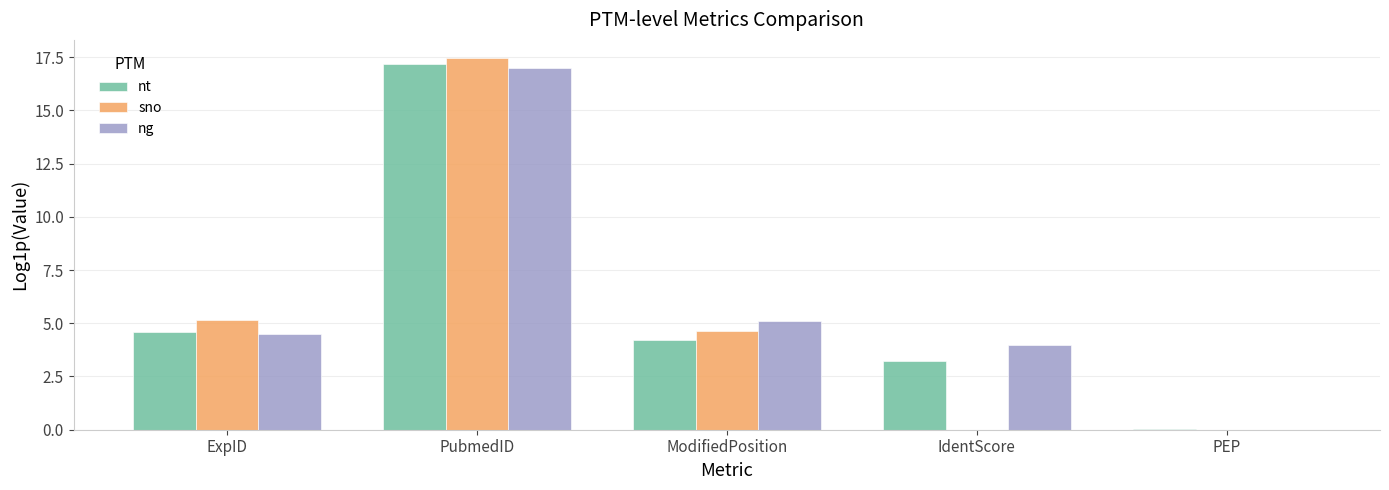

The nt series shows 17.2 at PubmedID. True or false?

True